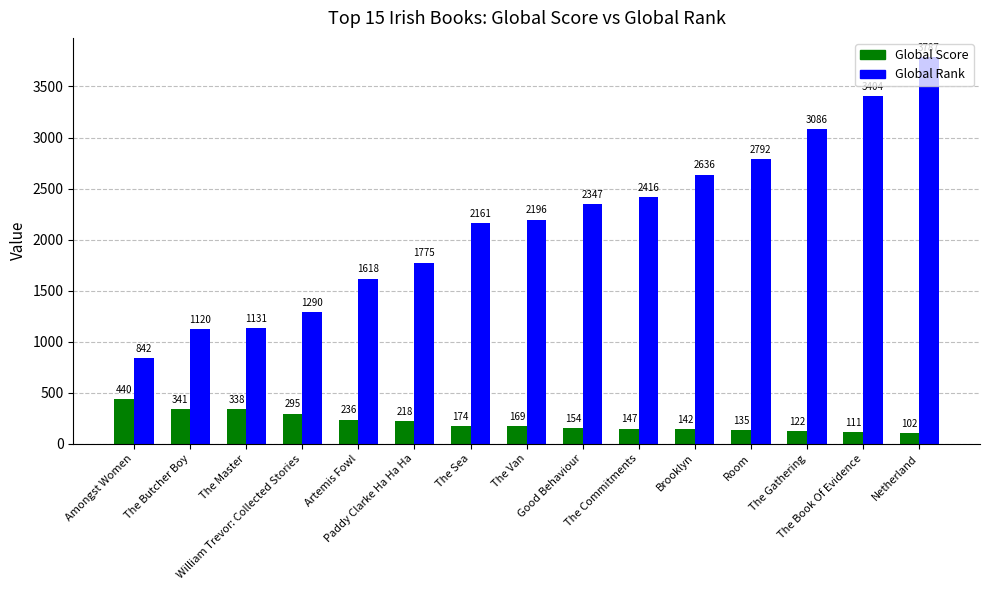

What is the spread (max minus min) of values at The Butcher Boy?

779